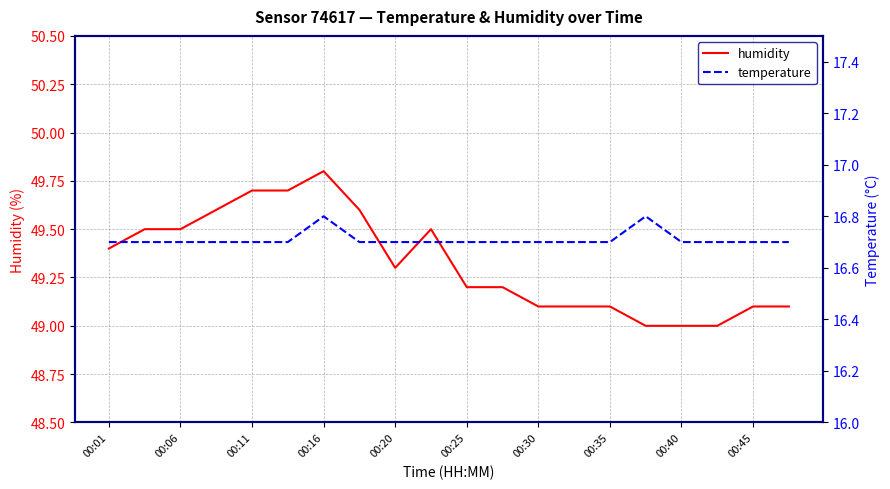

The humidity series shows 13.4 at 00:20. True or false?

False